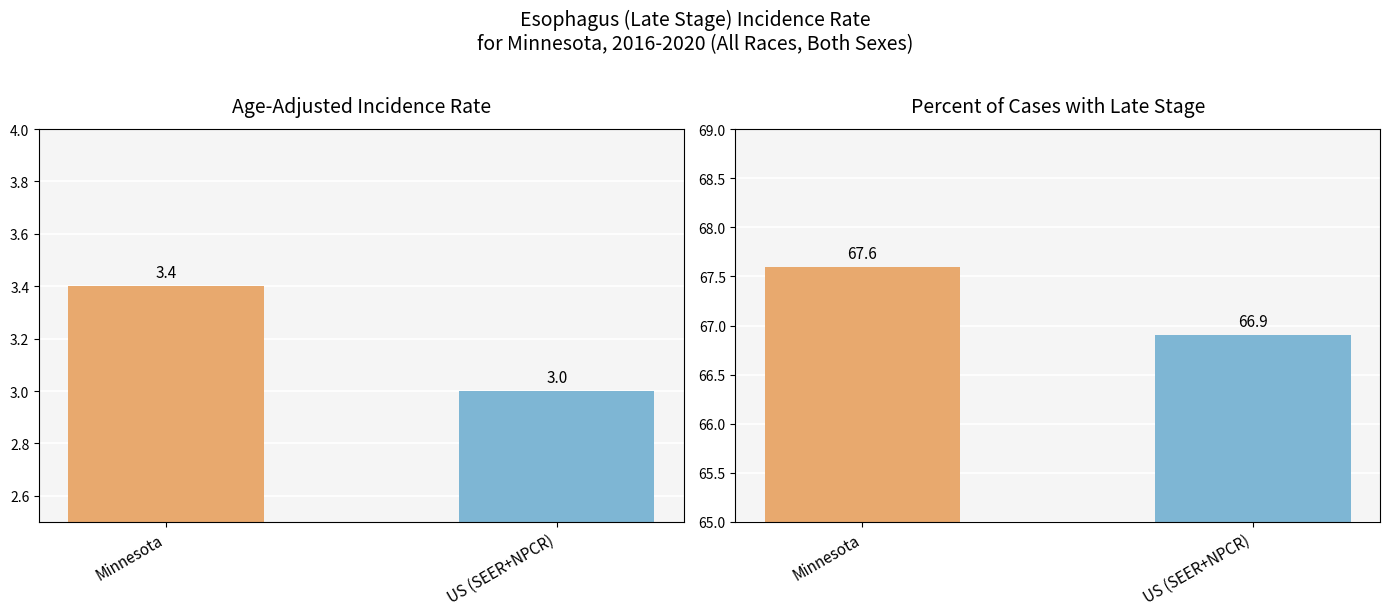

What position from the left is US (SEER+NPCR)?

2